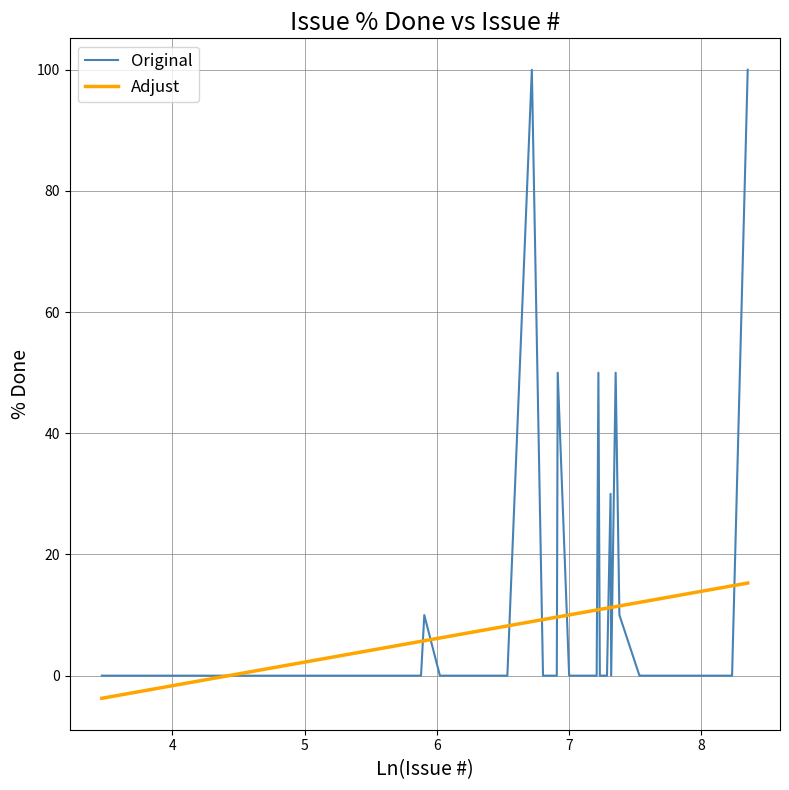

Rank the series by their maximum value, from lowest to highest.

Adjust, Original